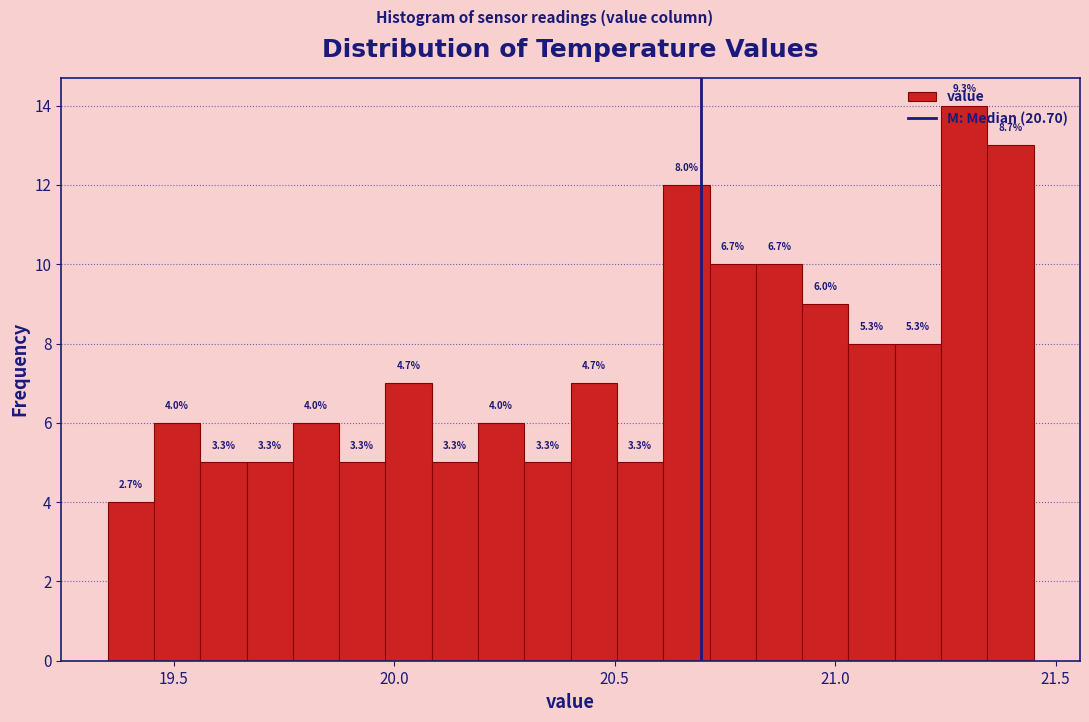

Read against the x-axis, roughly where is the centre of the tallest bar?

21.30